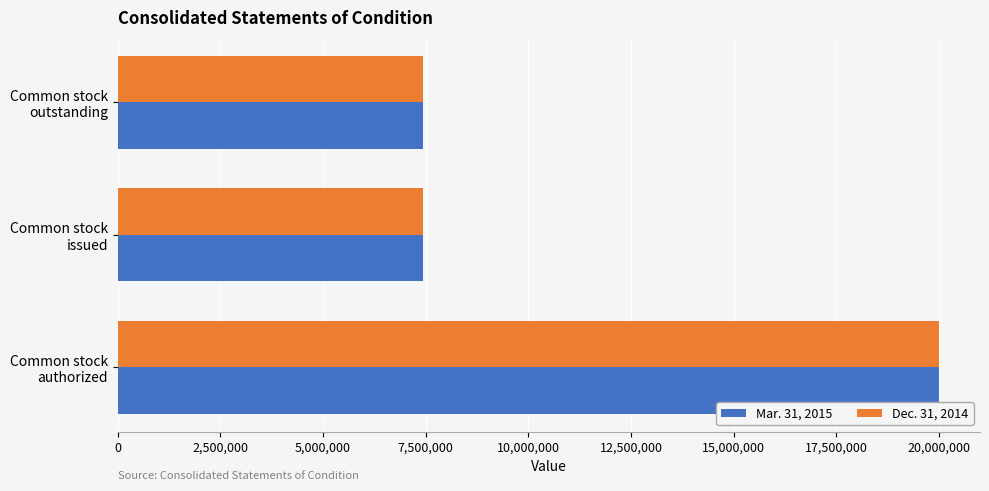

What is the greatest value displayed?

20000000